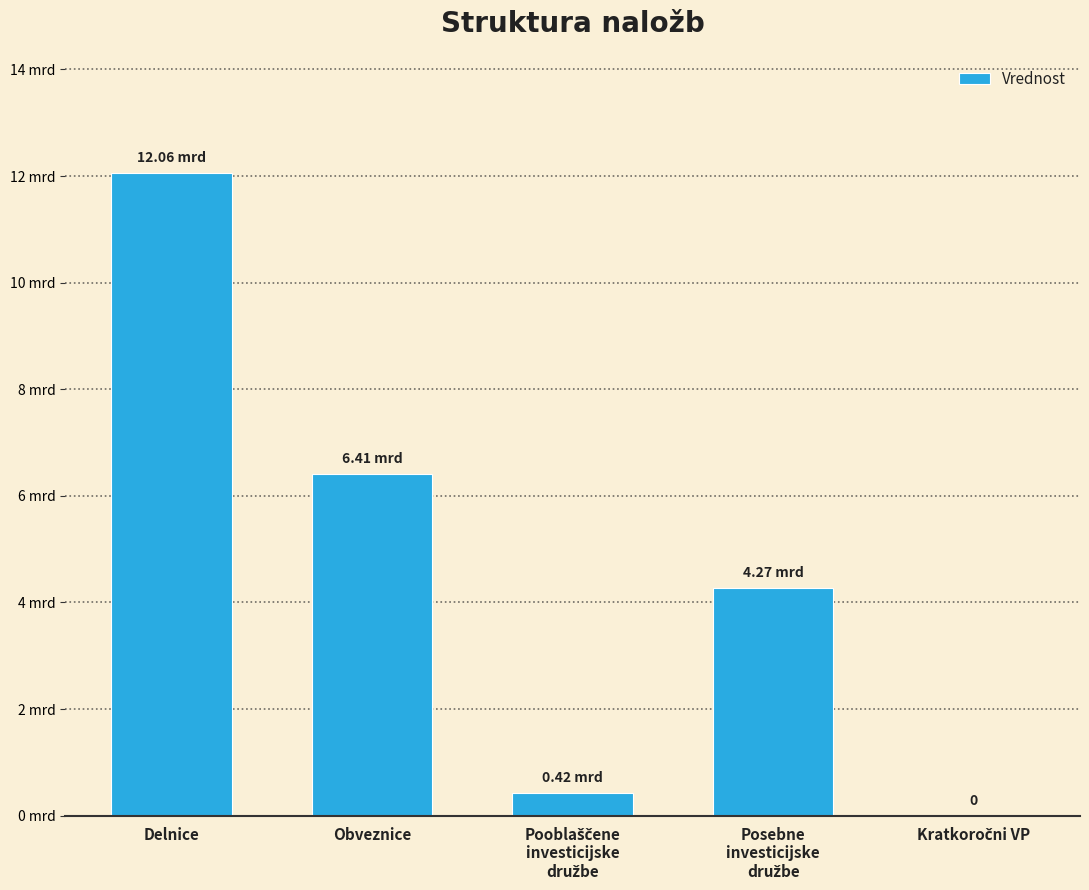

Does the chart contain stacked bars?

No